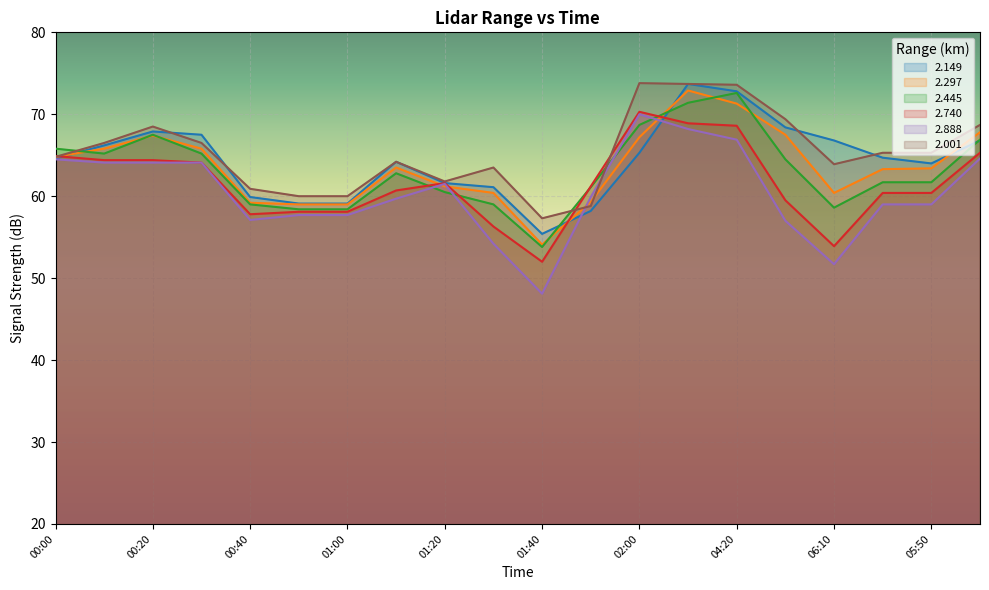

Which label corresponds to the largest value in the chart?

02:00